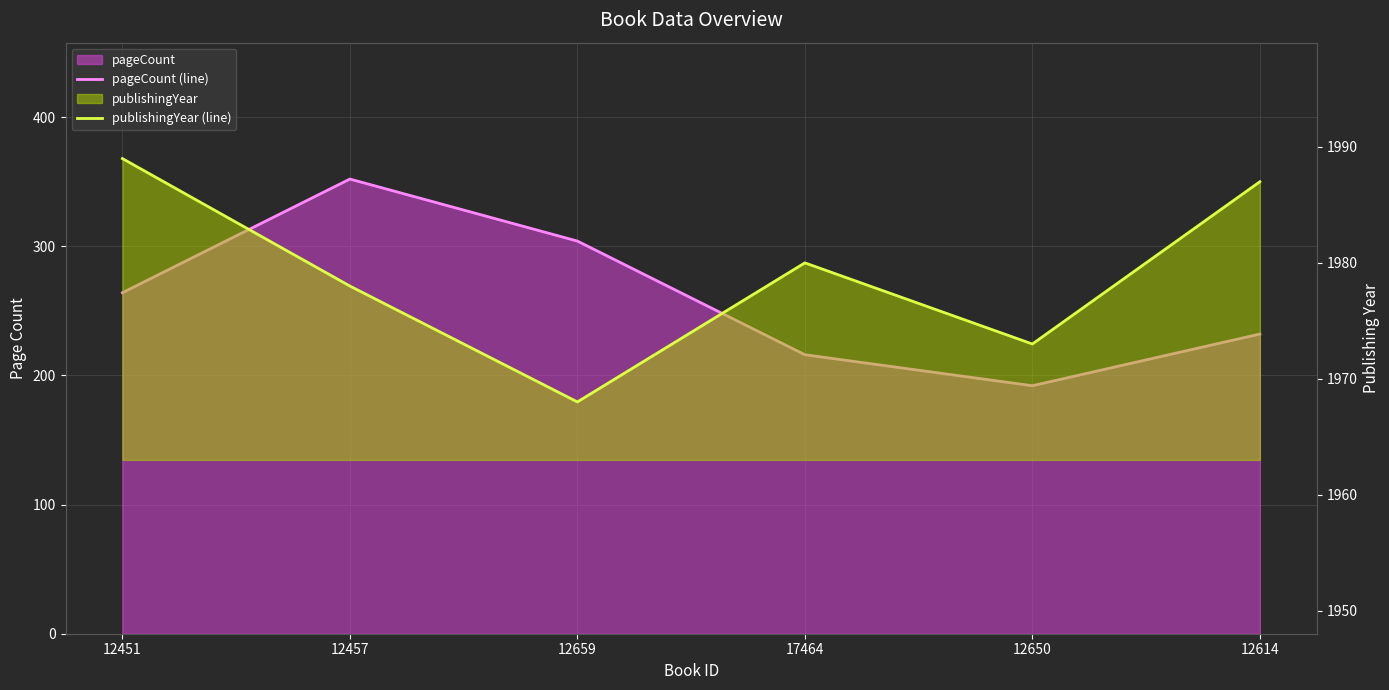

What is the sum of all pageCount (line) values?

1560